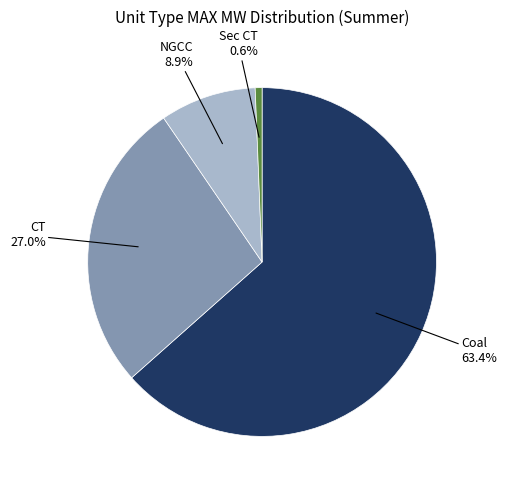

How many slices are in this pie chart?

4